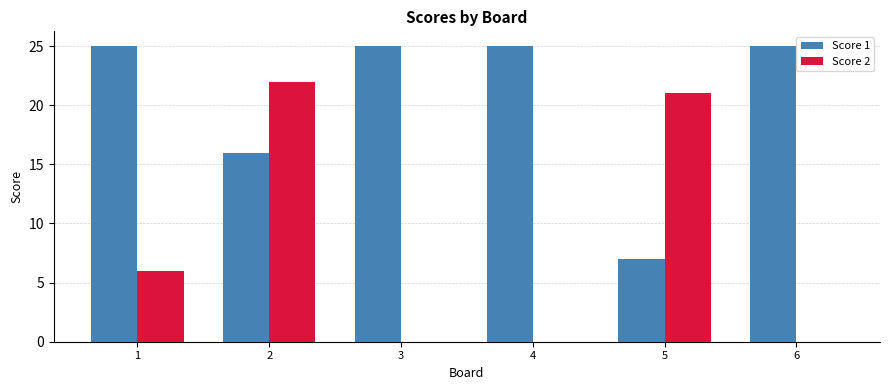

Count the number of categories in the chart.

6